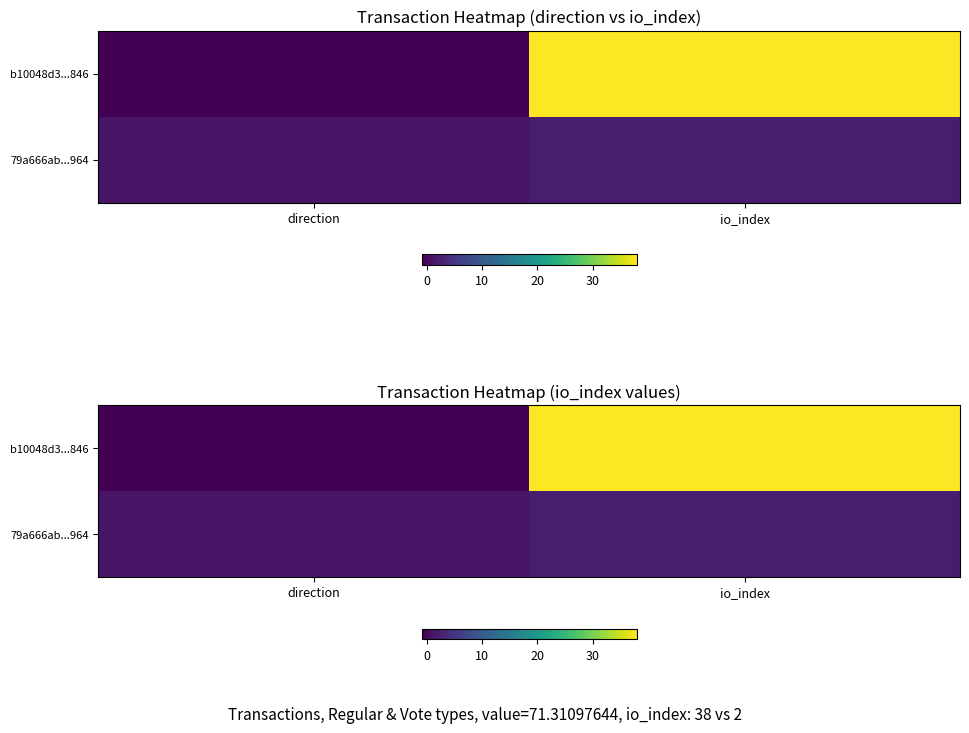

Which series changed the most between direction and io_index?

b10048d3...846